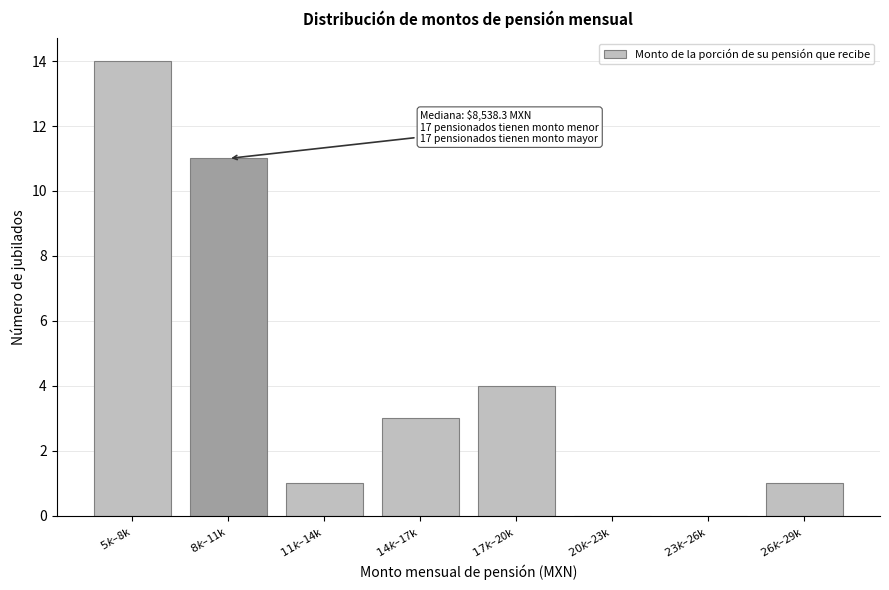

What is the sum of all values?

34